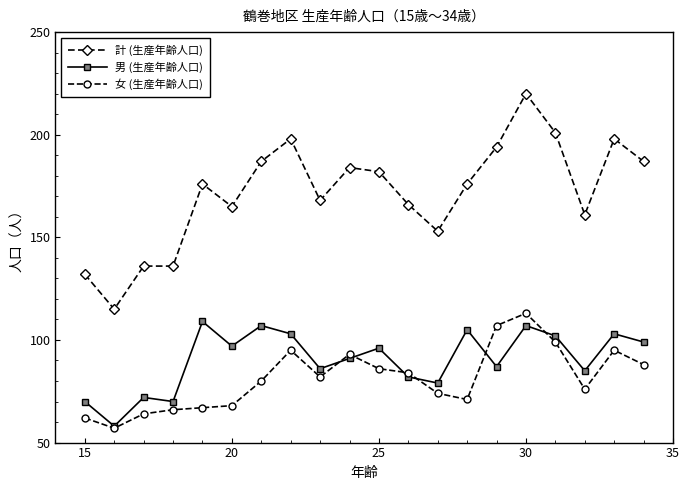

What is the value of the 計 (生産年齢人口) point at the 20th from the left?

187